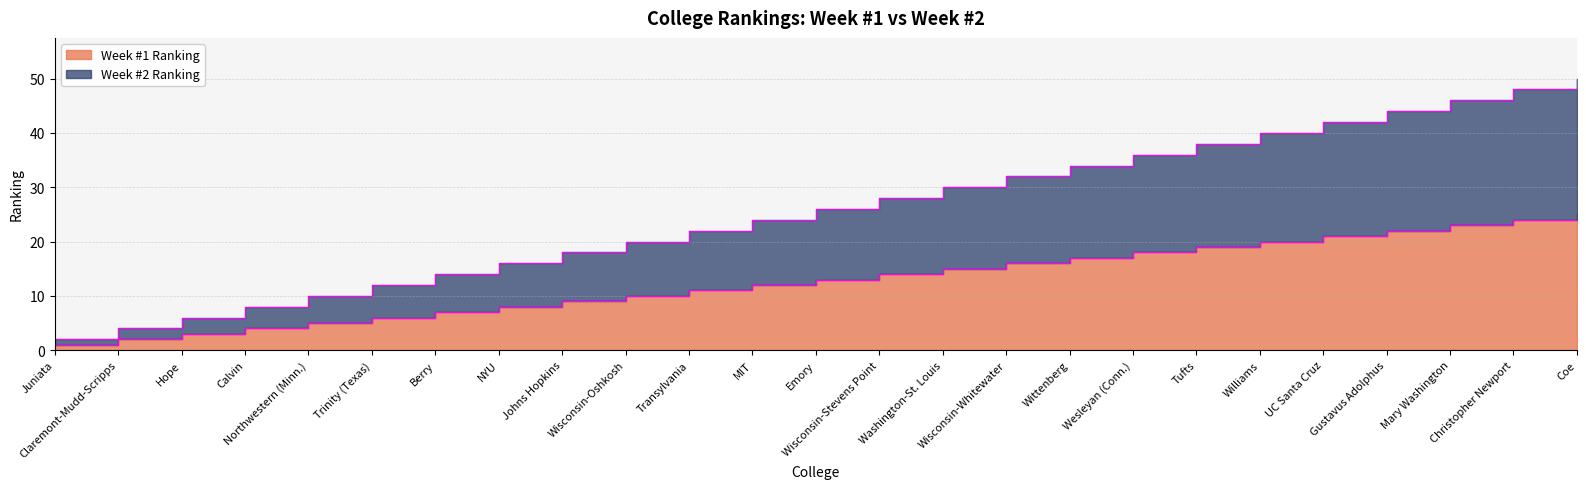

What is the value of the Week #2 Ranking point at the 5th from the left?

10